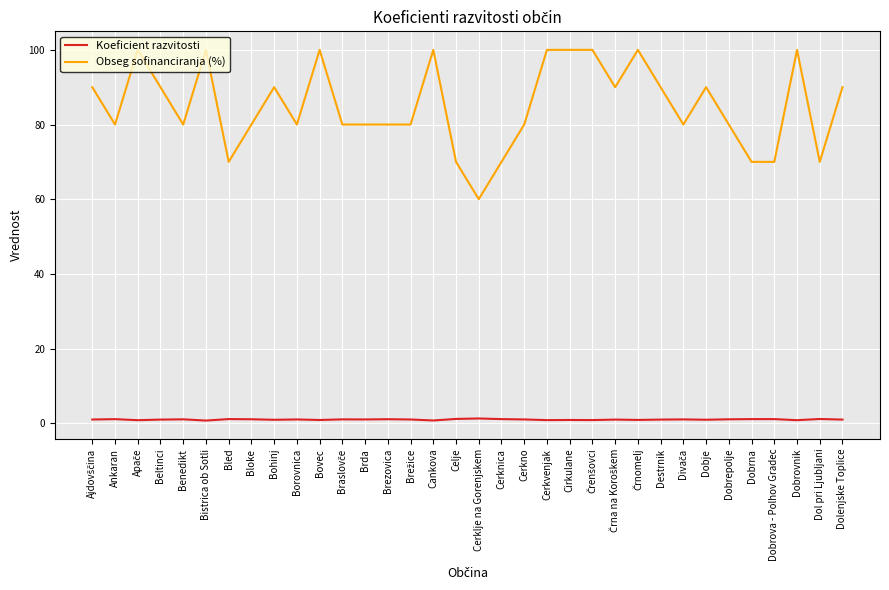

Which series has the widest spread of values?

Obseg sofinanciranja (%)